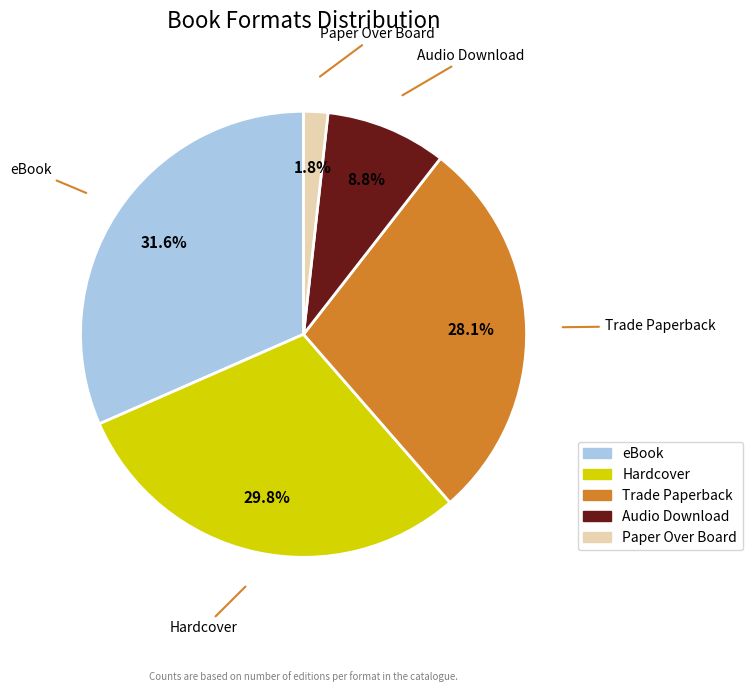

How many segments does this pie chart have?

5